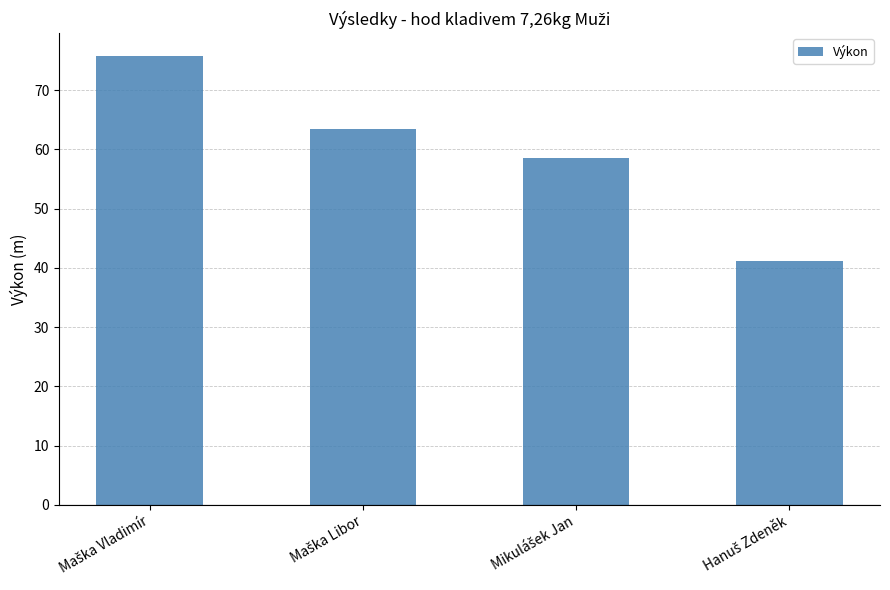

What is the greatest value displayed?

75.8